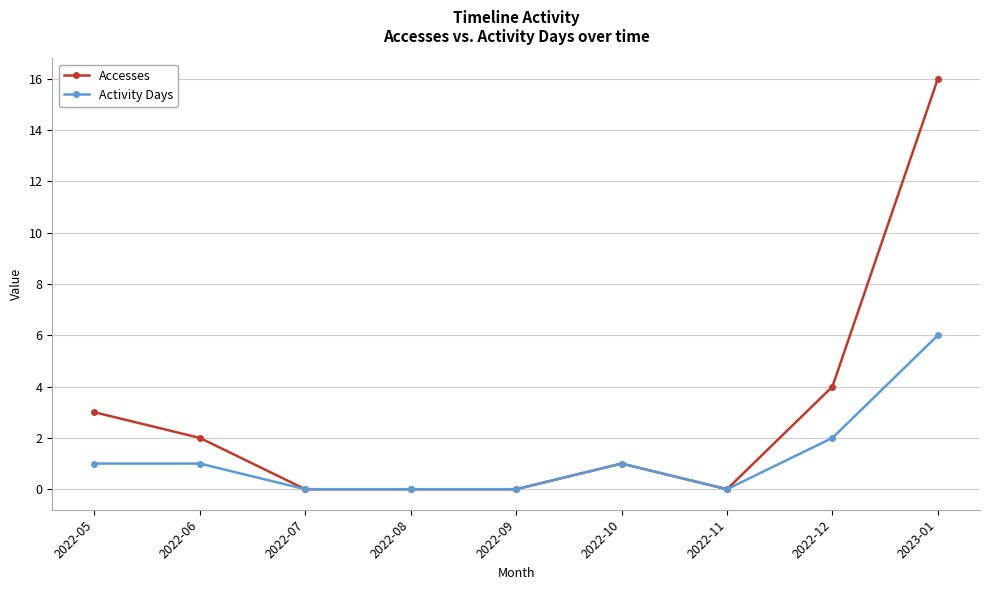

Which series changed the most between 2022-06 and 2023-01?

Accesses